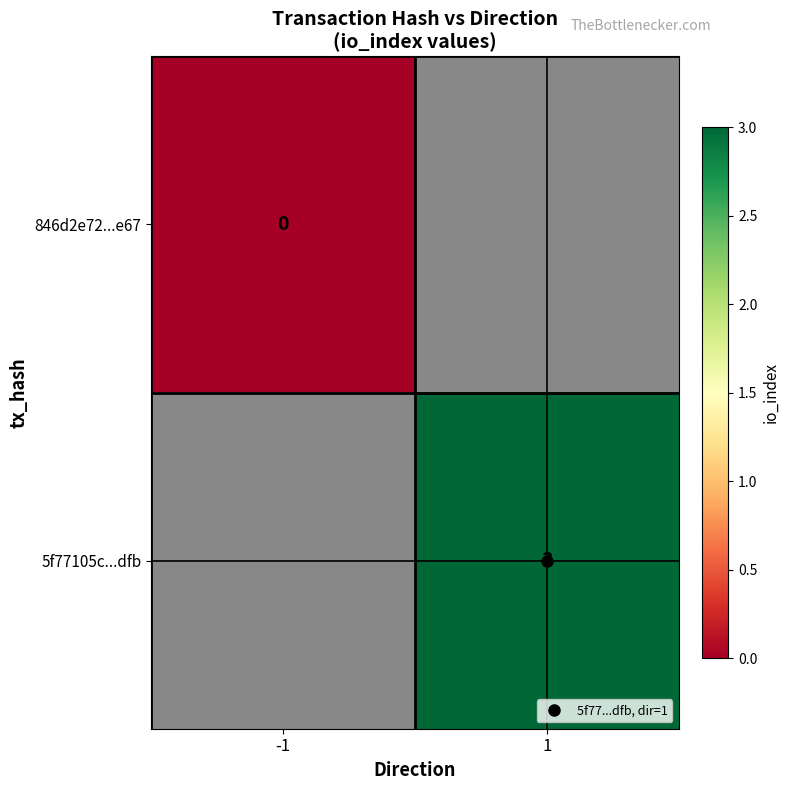

Rank the series by their maximum value, from highest to lowest.

846d2e72...e67, 5f77105c...dfb